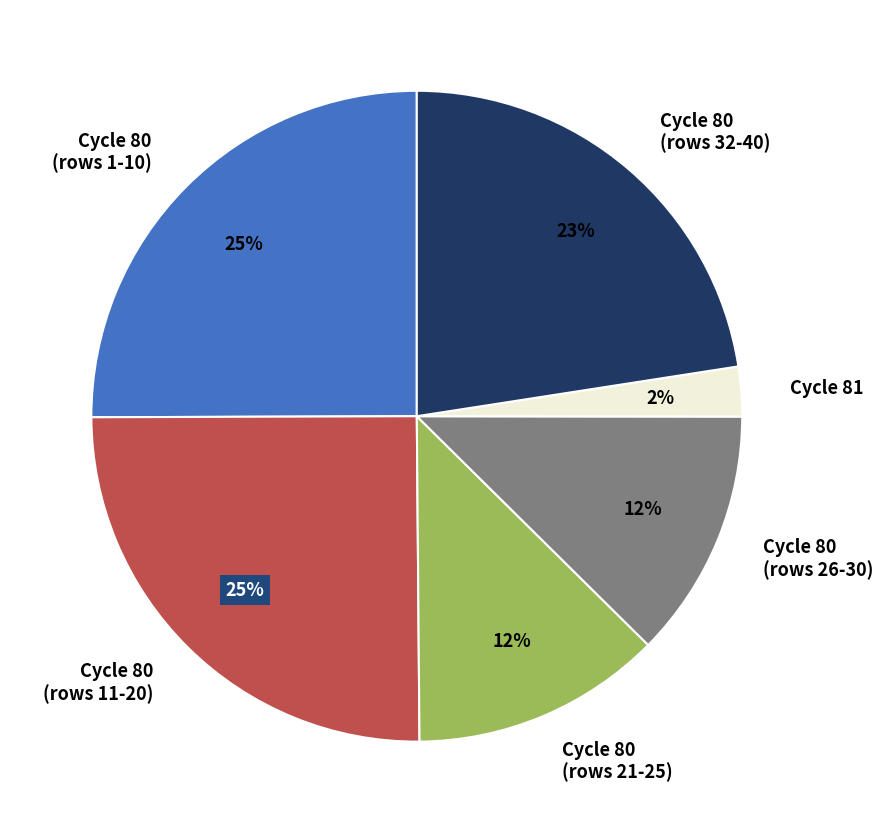

Does Cycle 80 (rows 1-10) represent more than half of the total?

No